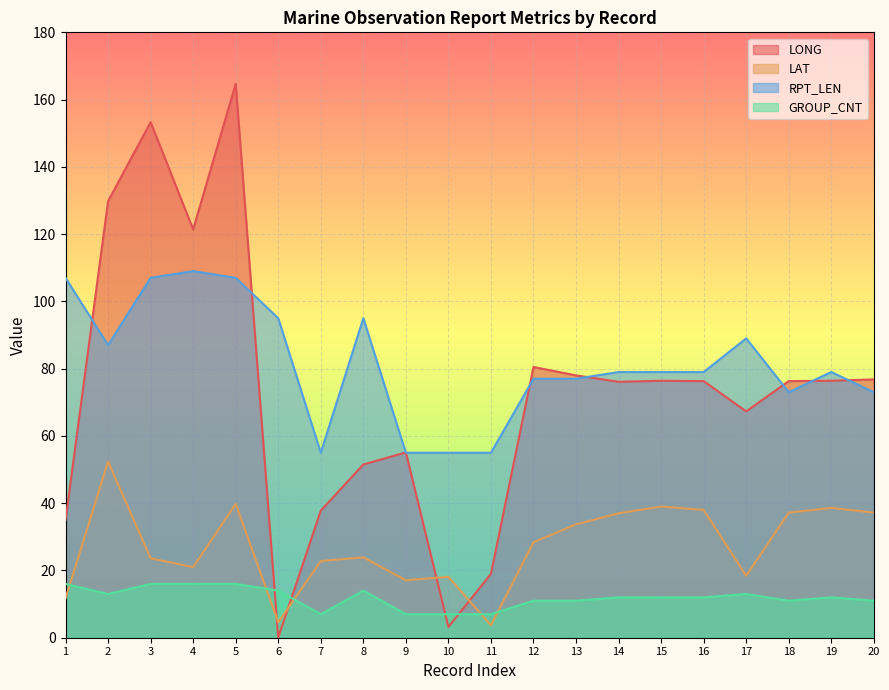

Is the value of GROUP_CNT at 6 greater than the value of LONG at 10?

Yes